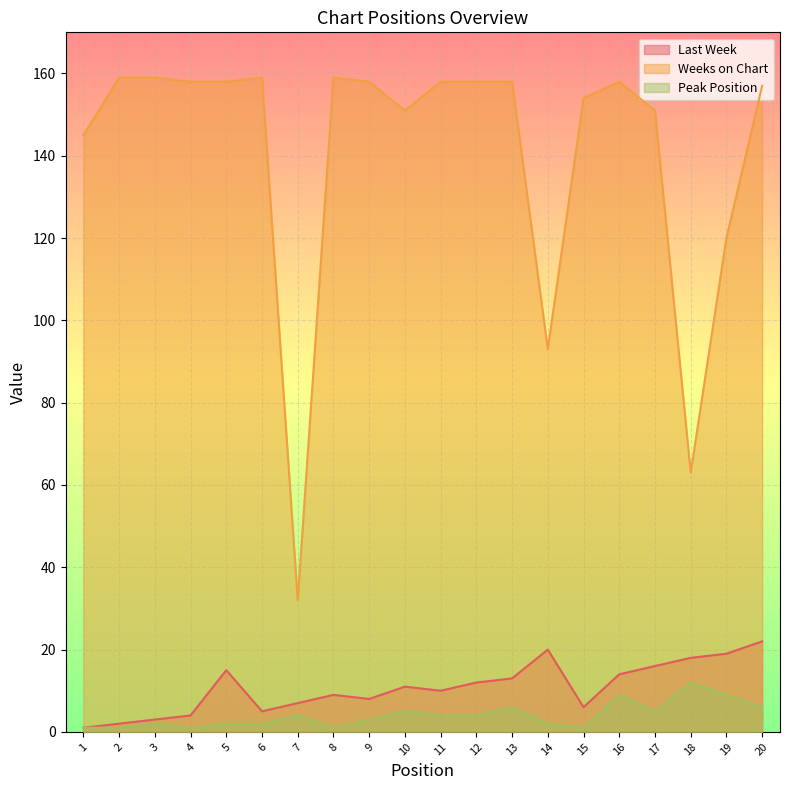

Which category has the lowest value across all series?

1